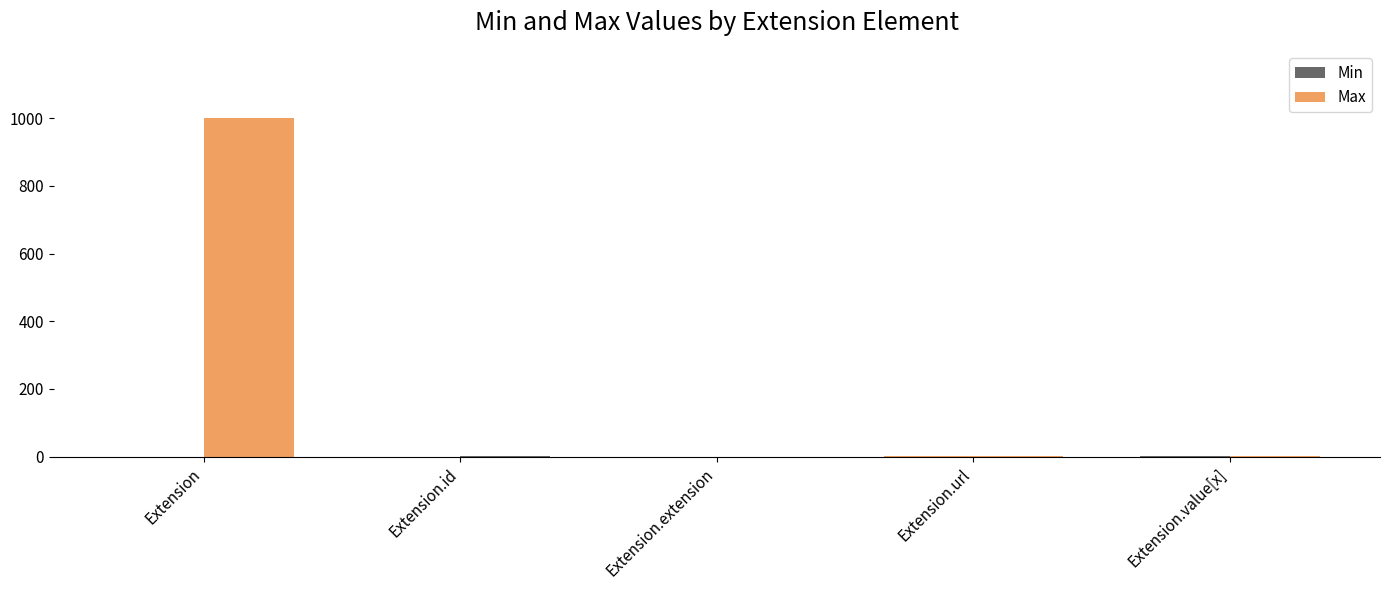

How many distinct data groups are displayed?

2